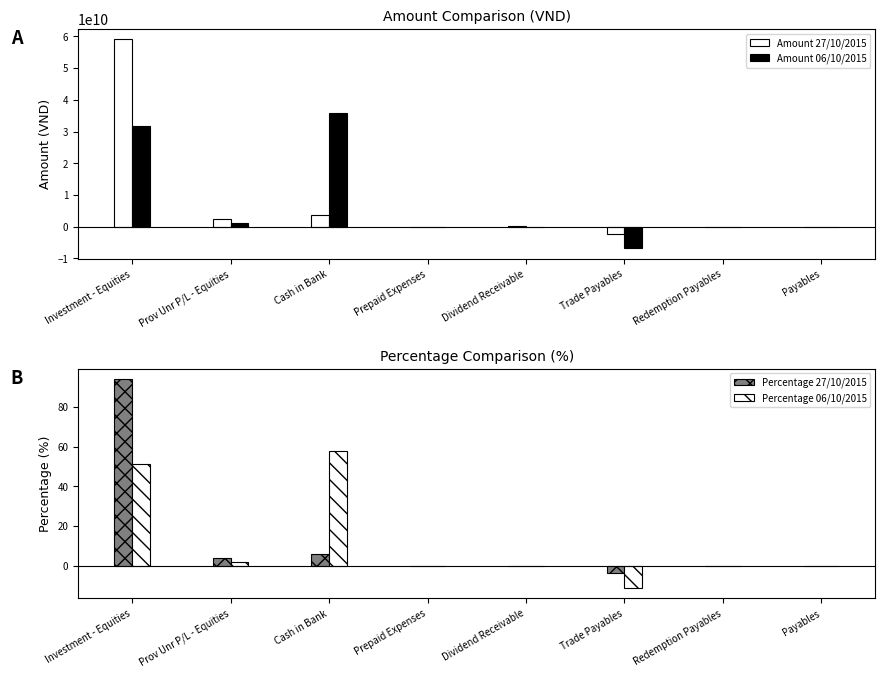

Rank the series at Prepaid Expenses from lowest to highest value.

Percentage 27/10/2015, Percentage 06/10/2015, Amount 27/10/2015, Amount 06/10/2015